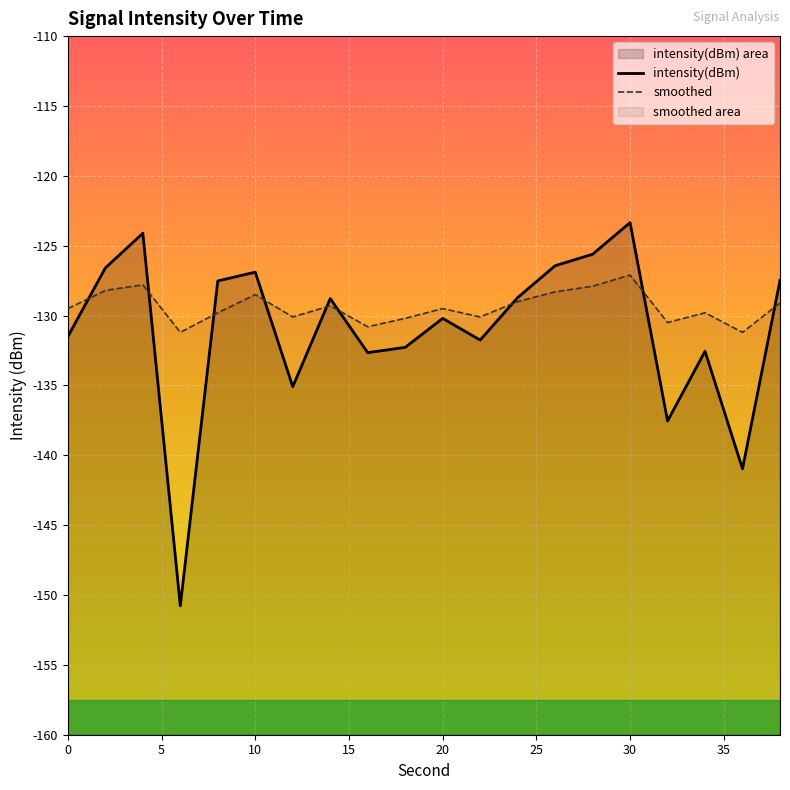

Which series ends up on top after the final intersection of smoothed and intensity(dBm)?

intensity(dBm)